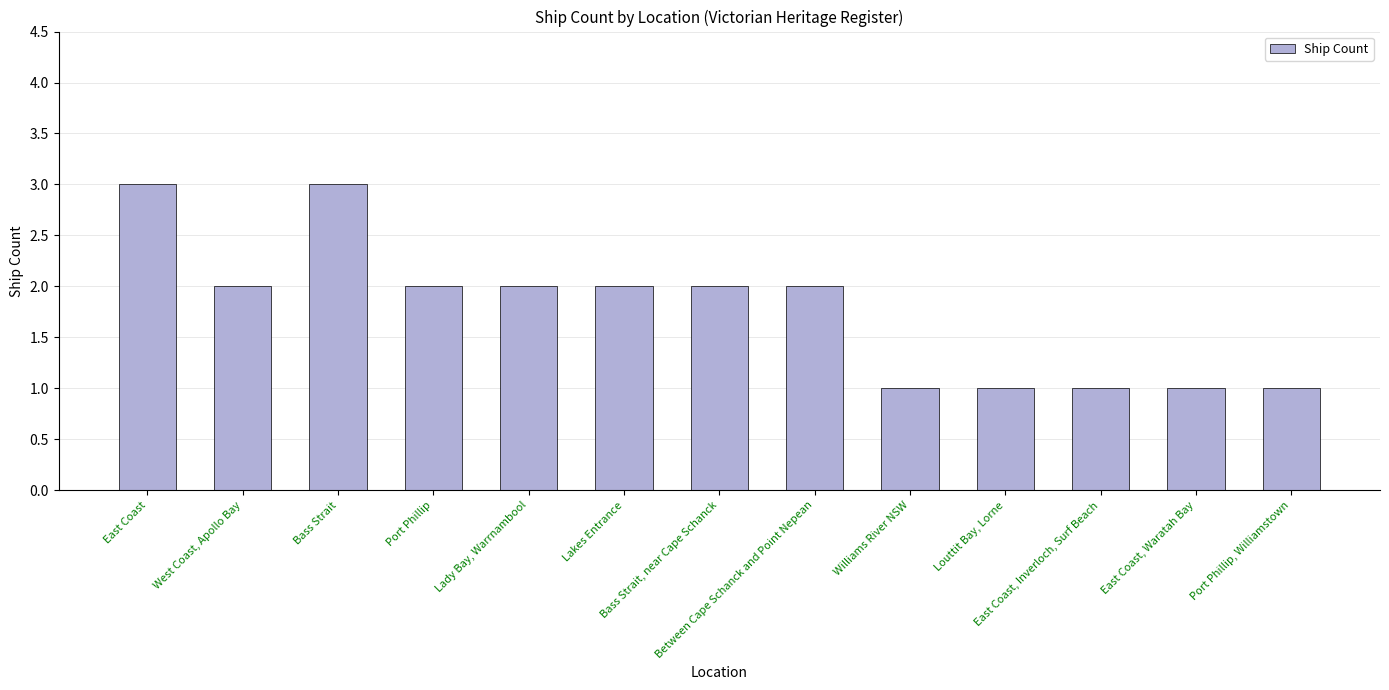

What is the label of the 4th bar from the right?

Louttit Bay, Lorne